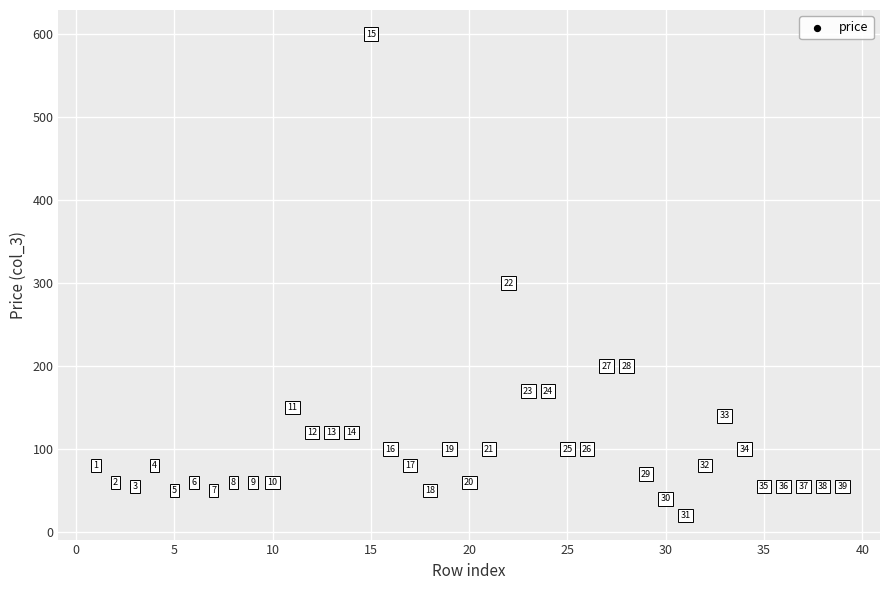

What Y value in the scatter plot is closest to 310?

300